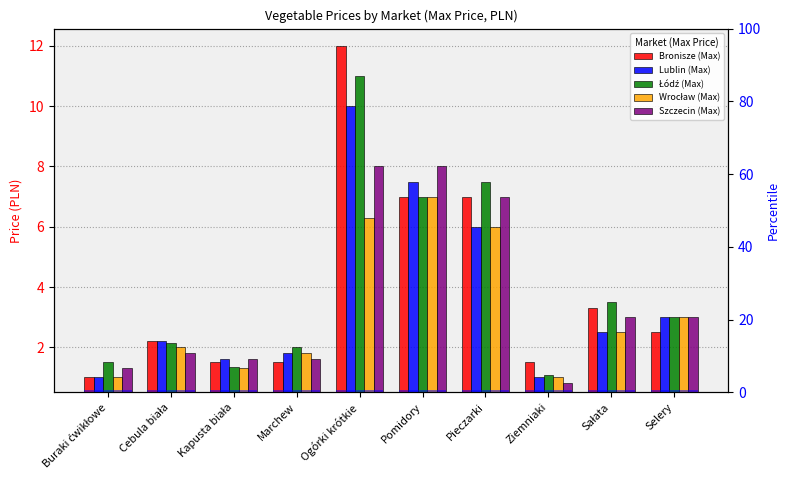

What is the difference between the second highest and second lowest values in the Wrocław (Max) series?

5.3